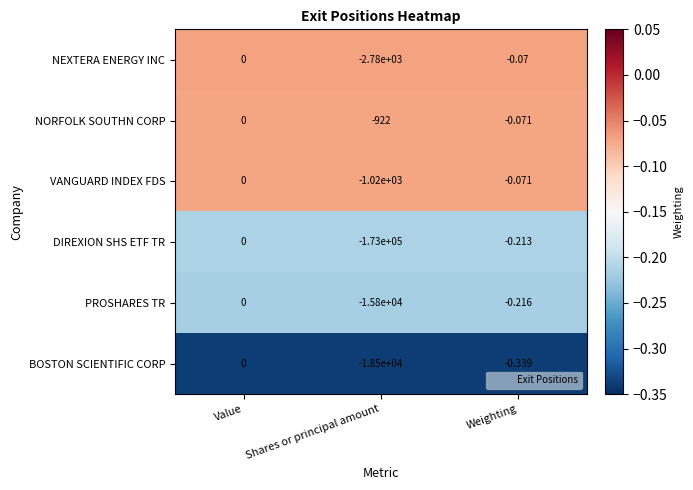

At which label does PROSHARES TR reach its peak?

Value